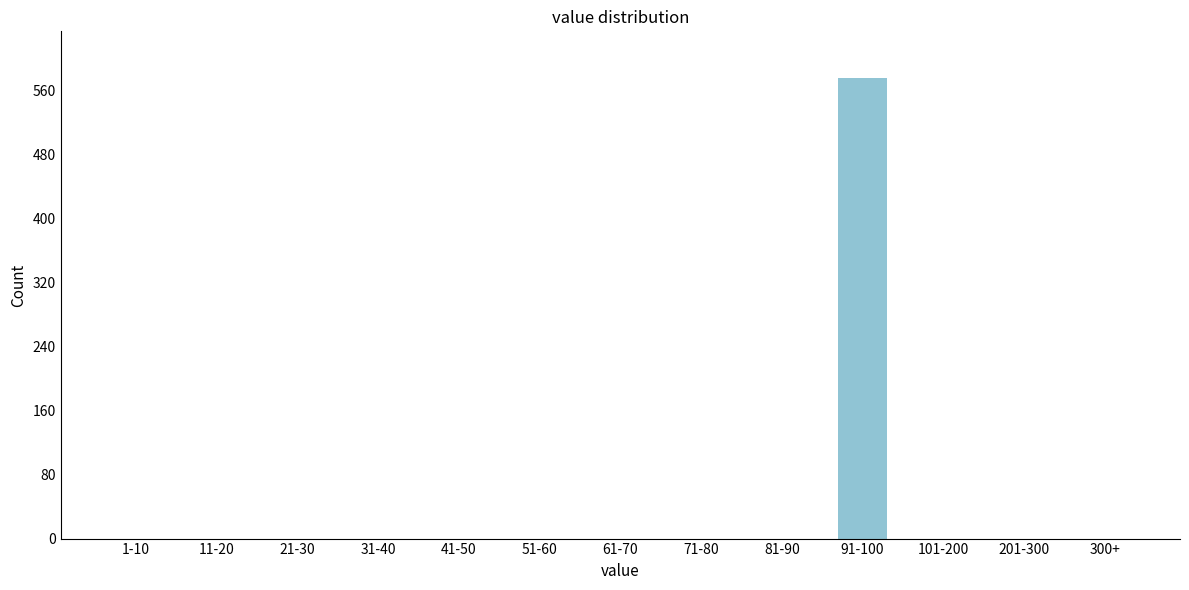

Reading right to left, extract all data points from this chart.

300+=0	201-300=0	101-200=0	91-100=576	81-90=0	71-80=0	61-70=0	51-60=0	41-50=0	31-40=0	21-30=0	11-20=0	1-10=0